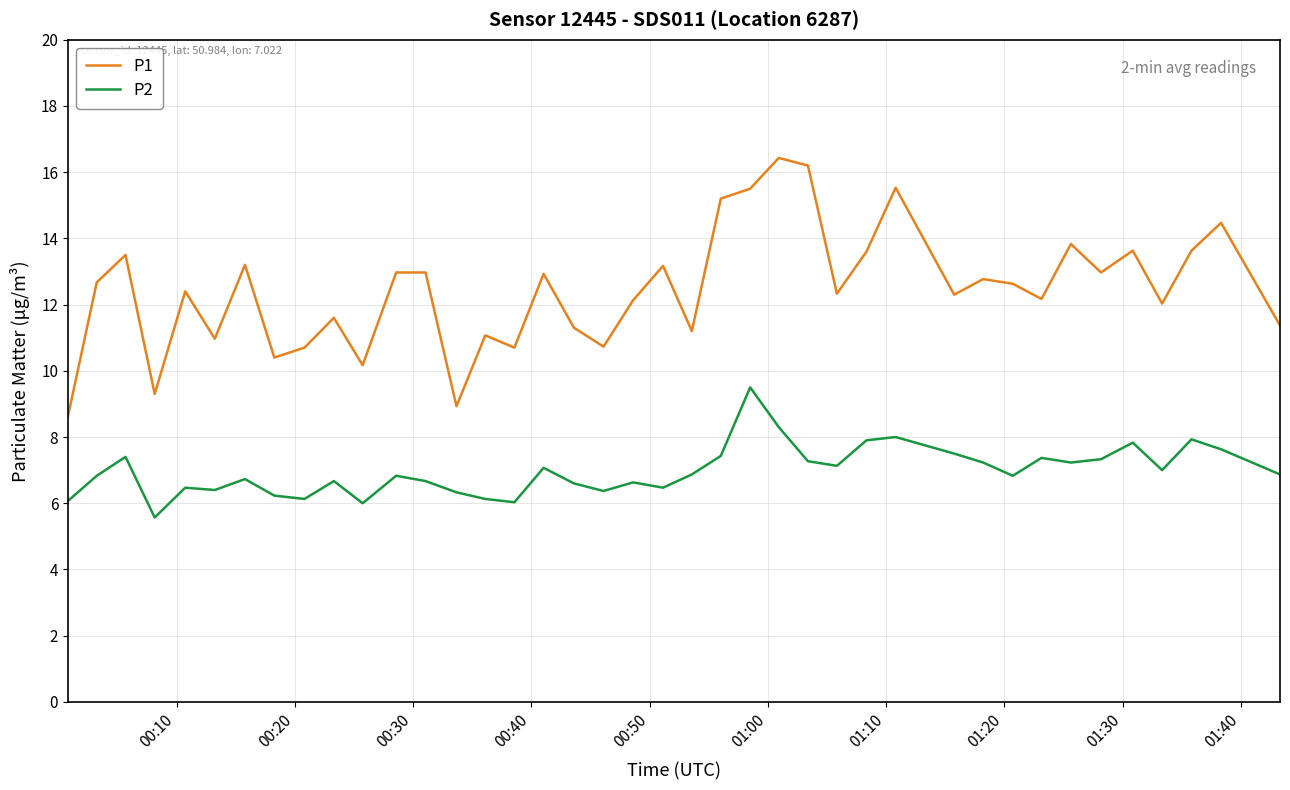

Which series has the largest total across all categories?

P1